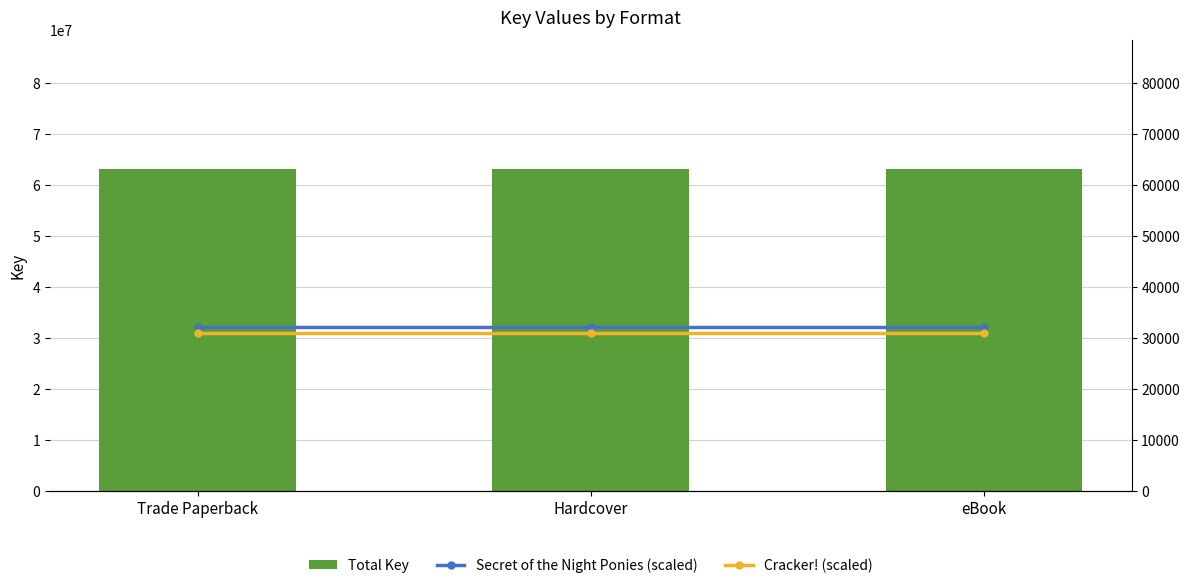

Is it true that Cracker! (scaled) equals 52476.2 at eBook?

False